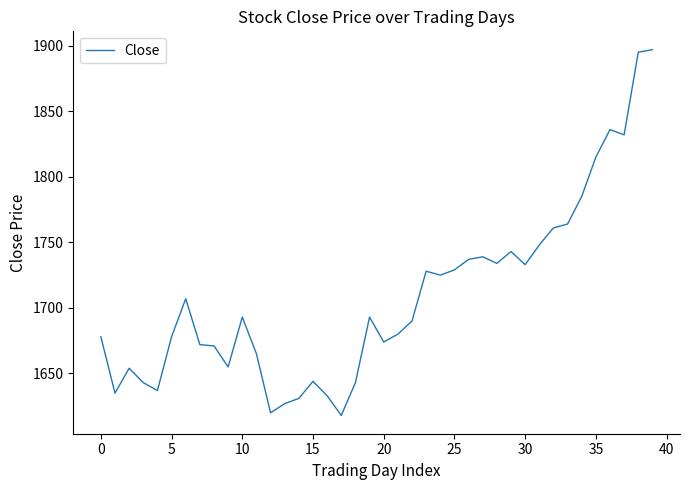

What is the smallest value displayed?

1618